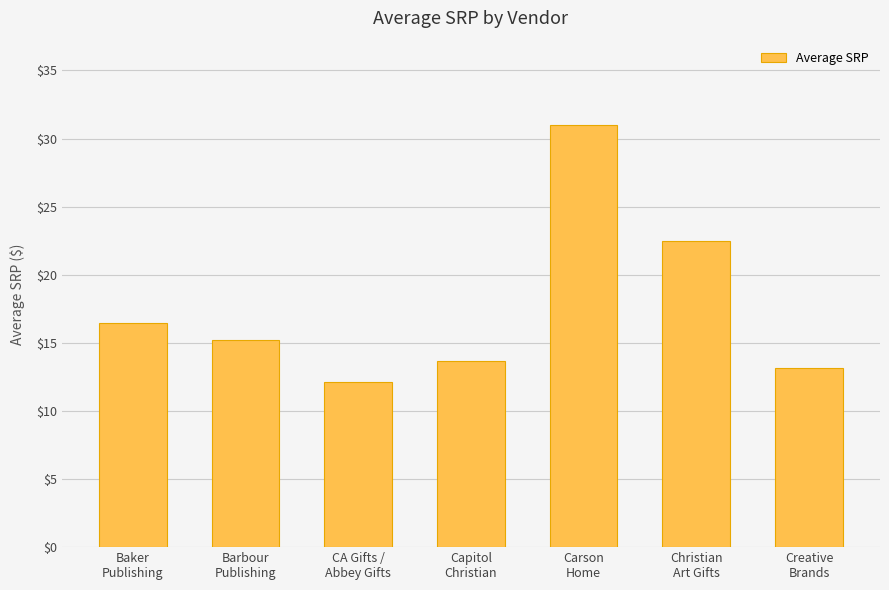

Reading right to left, transcribe all the data shown in this chart.

Creative
Brands=13.2	Christian
Art Gifts=22.5	Carson
Home=31.0	Capitol
Christian=13.7	CA Gifts /
Abbey Gifts=12.2	Barbour
Publishing=15.2	Baker
Publishing=16.5